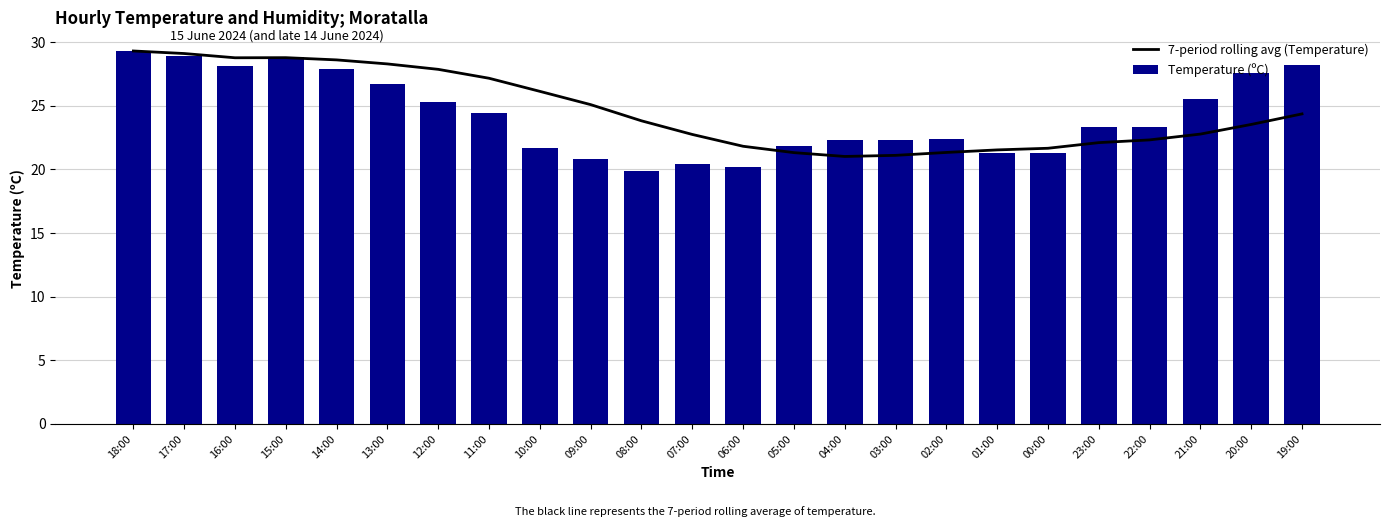

The value of 7-period rolling avg (Temperature) at 01:00 is 38.7. True or false?

False